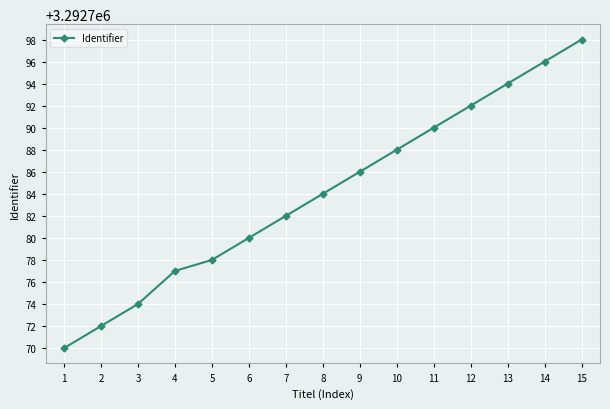

The value at 2 is 1728523. True or false?

False